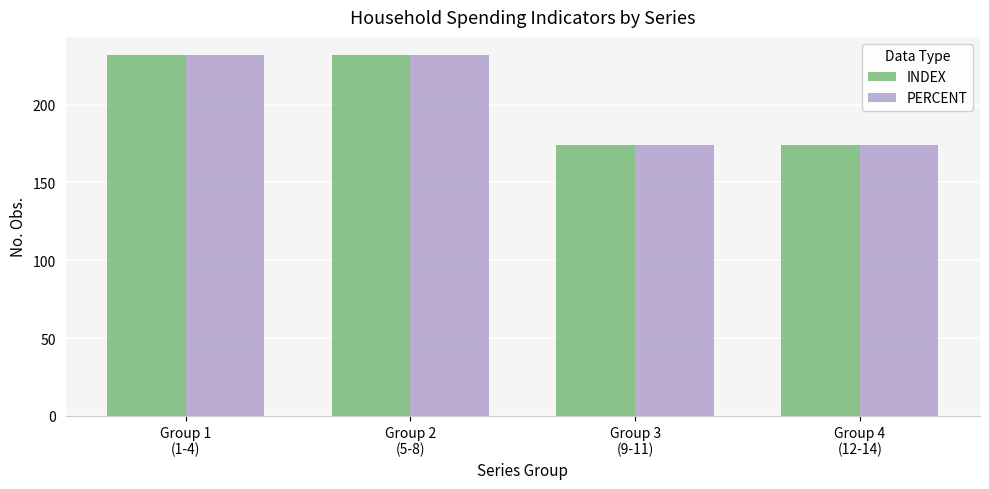

Is the value of INDEX at Group 1
(1-4) greater than the value of PERCENT at Group 4
(12-14)?

Yes